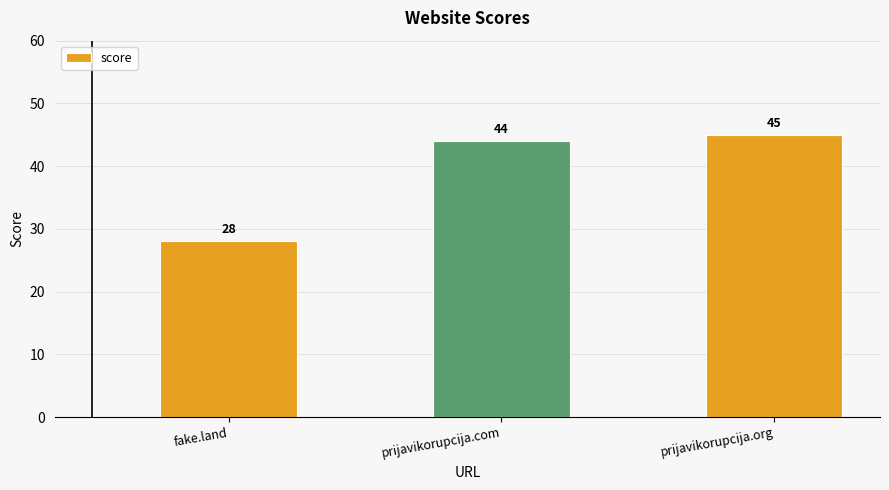

List the labels in order of value, smallest first.

fake.land, prijavikorupcija.com, prijavikorupcija.org